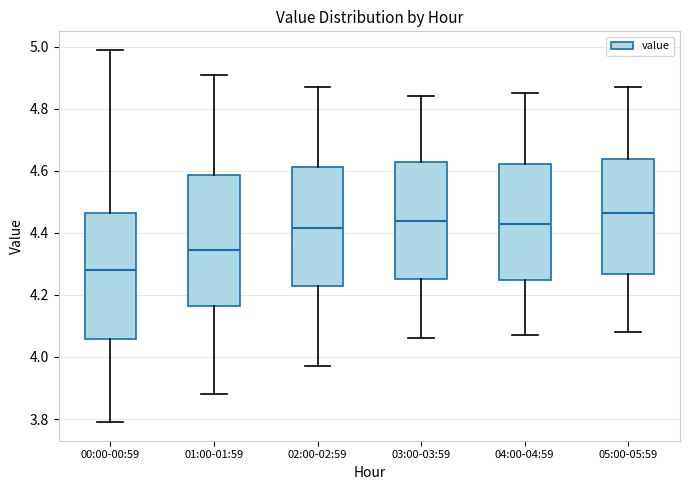

Where does the median line of the box for 04:00-04:59 sit on the y-axis? The values are not printed on the chart, so give them approximately, as read against the axis.

4.44